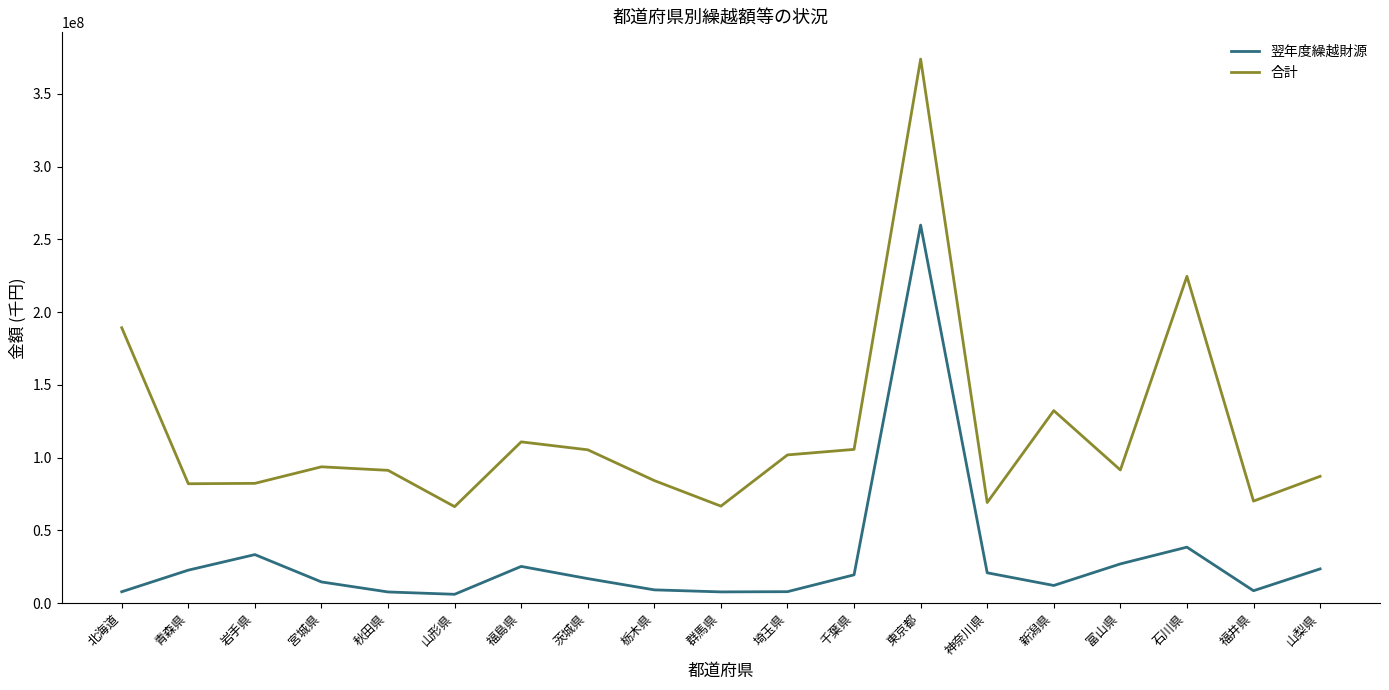

True or false: 合計 and 翌年度繰越財源 intersect in this chart.

False